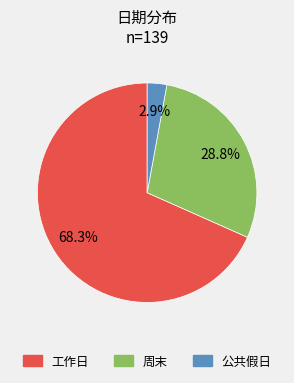

Which slice is the smallest?

公共假日